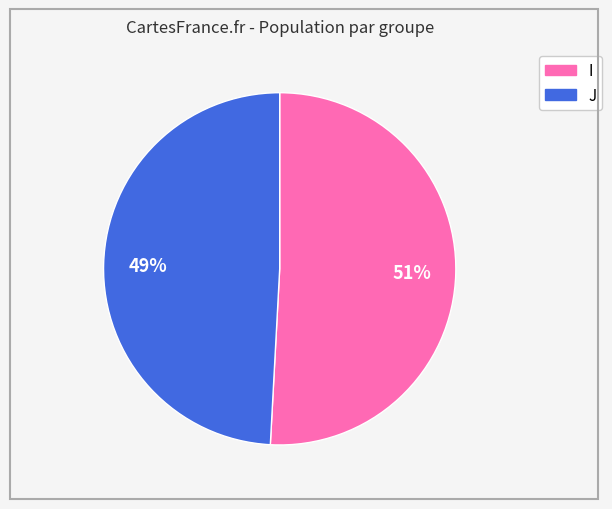

What percentage is the J slice, to the nearest percent?

49%